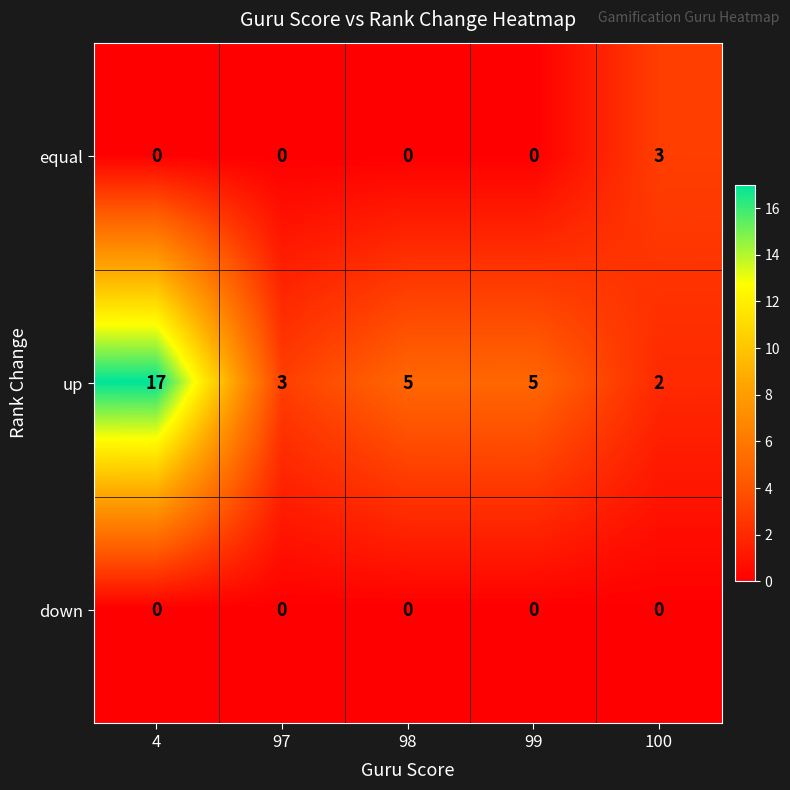

What is the greatest value displayed?

17